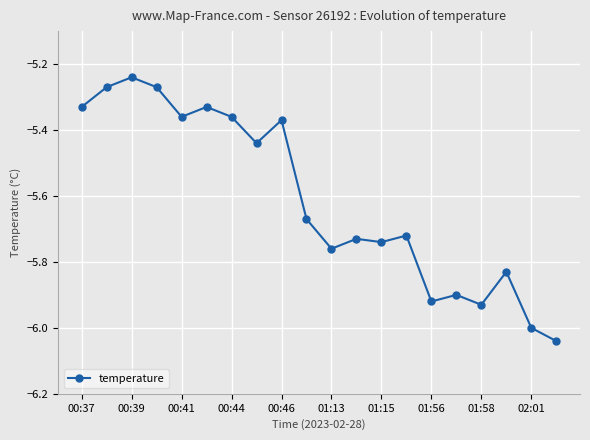

What is the sum of all values?

-112.2